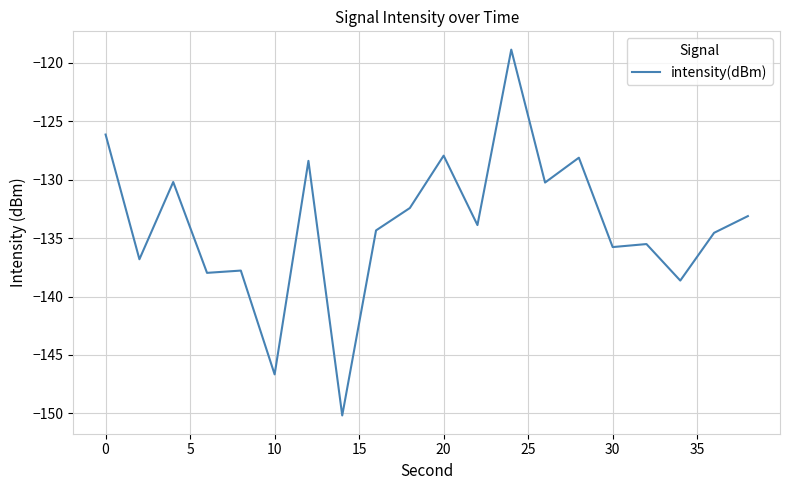

What is the difference between the maximum and minimum values?

31.3